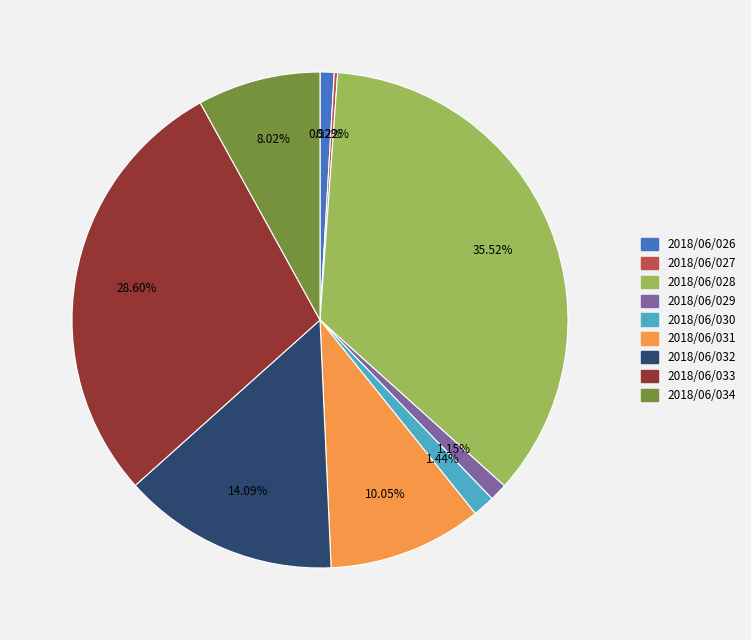

What is the ratio of the value at 2018/06/034 to the value at 2018/06/032?

0.6